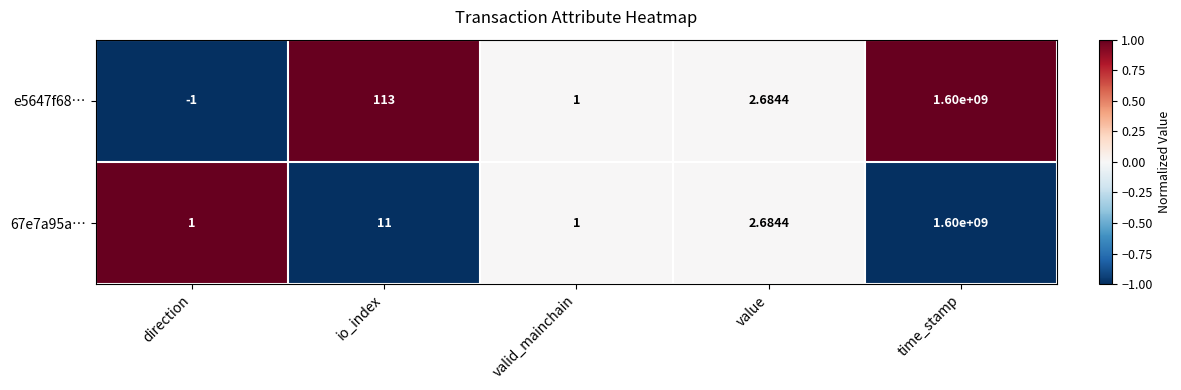

Where is e5647f68… nearest to the value 799999999?

io_index